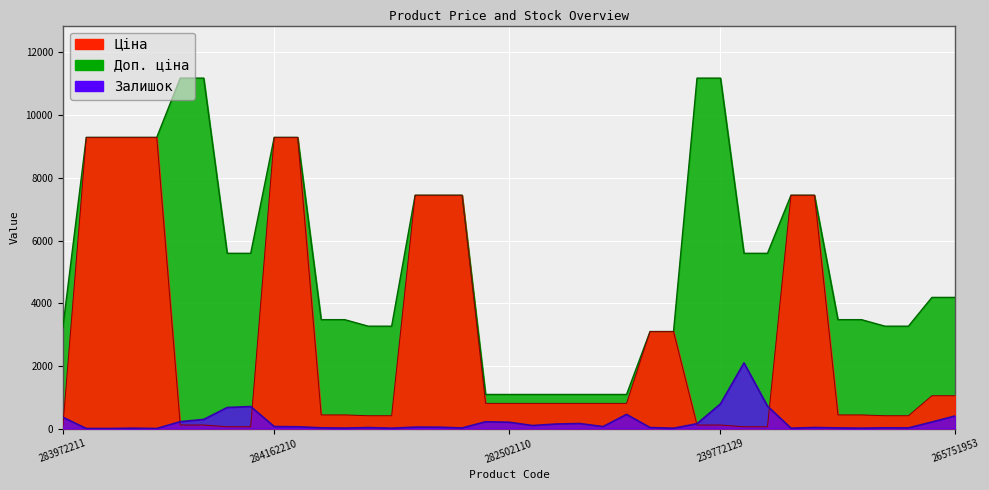

What position from the left is 265751953?

39